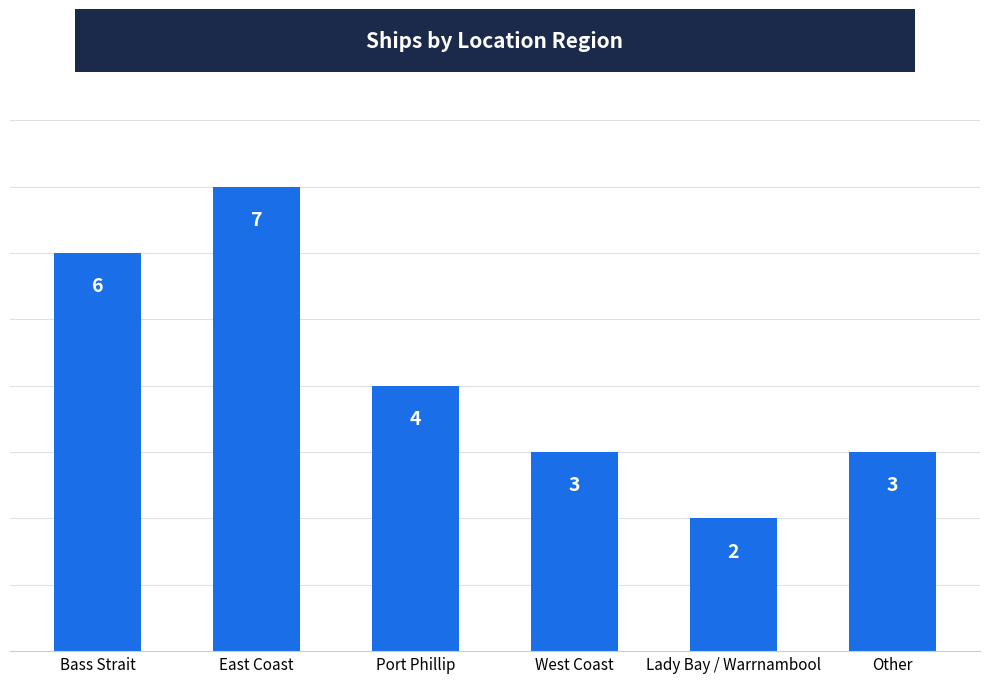

Where does the data first go above 4?

Bass Strait